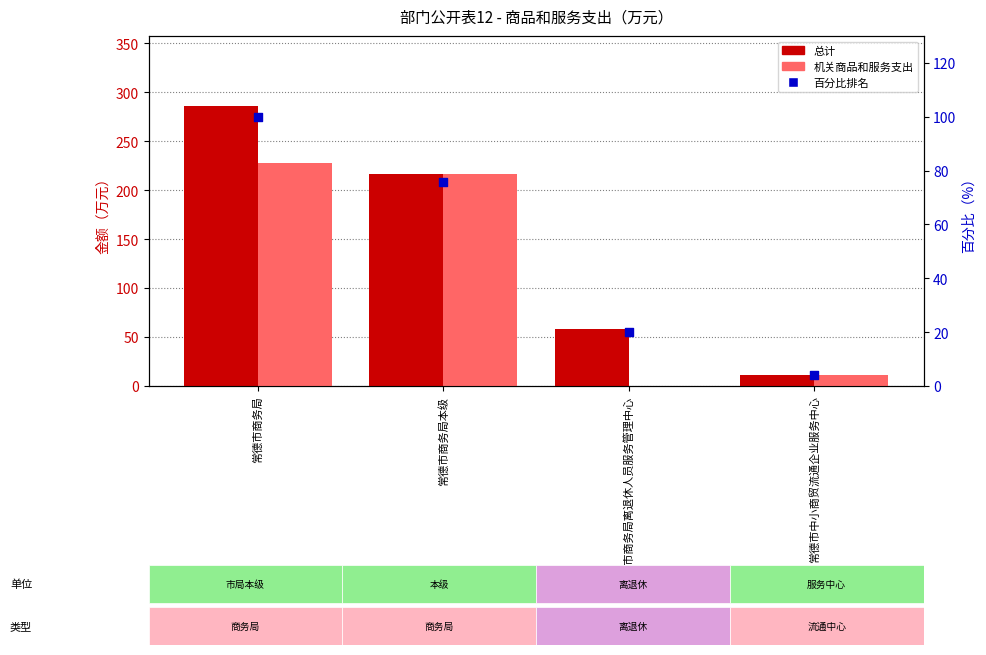

Which series reaches the maximum Y coordinate?

总计